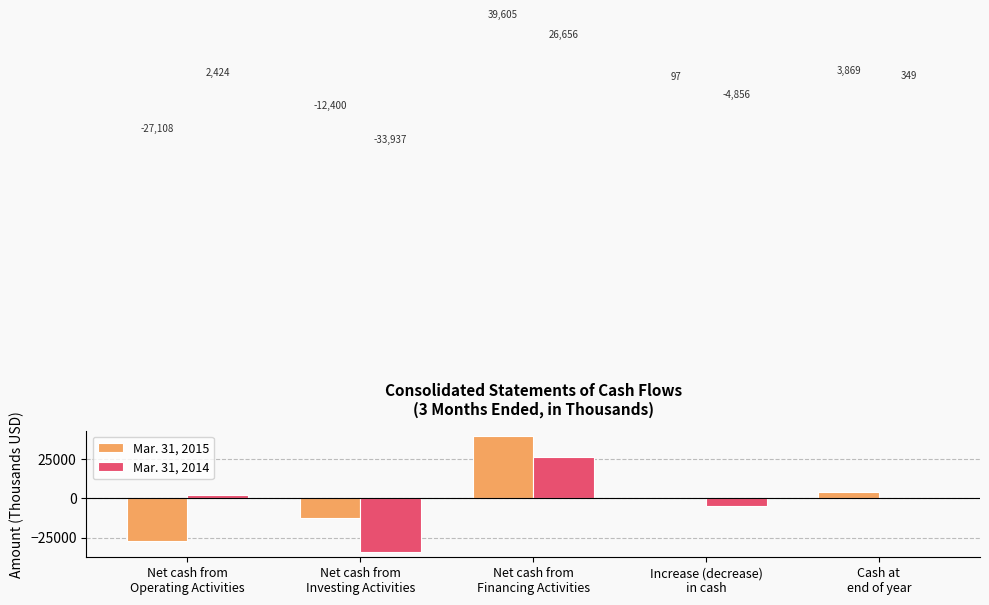

What are all the series names shown in the legend?

Mar. 31, 2015, Mar. 31, 2014